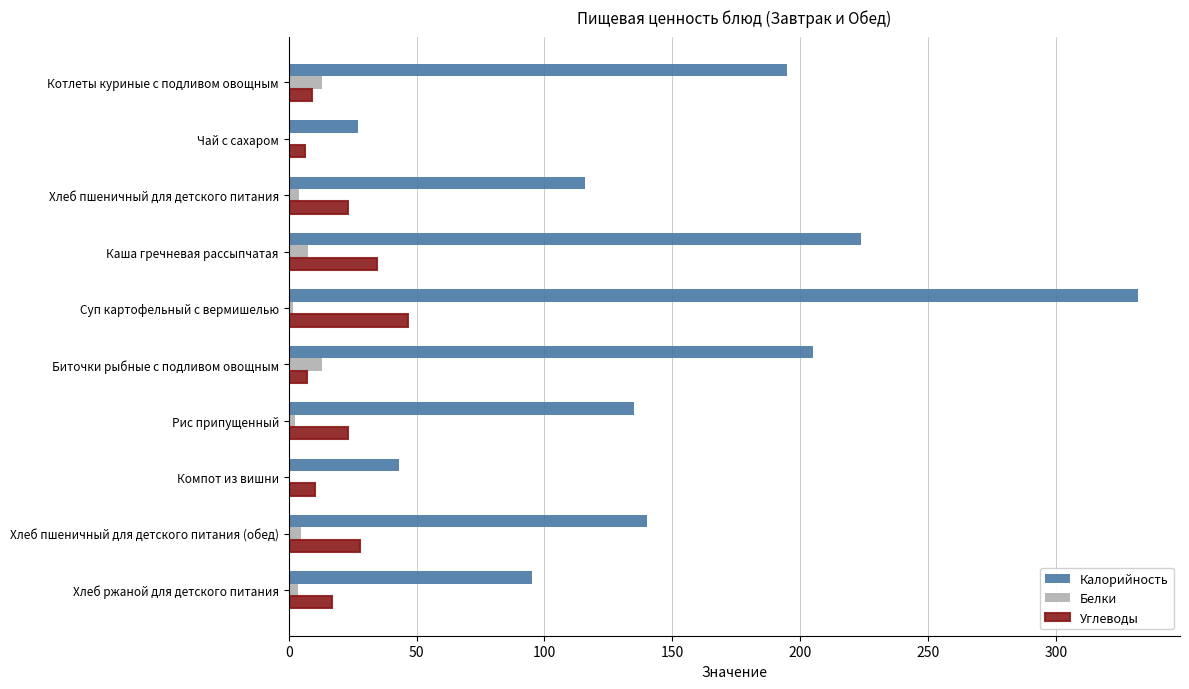

At which label is Калорийность closest to 179?

Котлеты куриные с подливом овощным